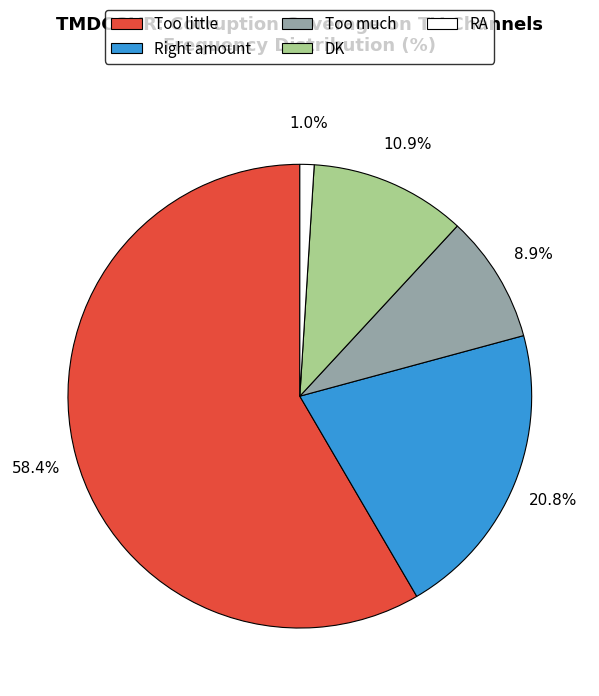

Which has a higher value, Too much or RA?

Too much